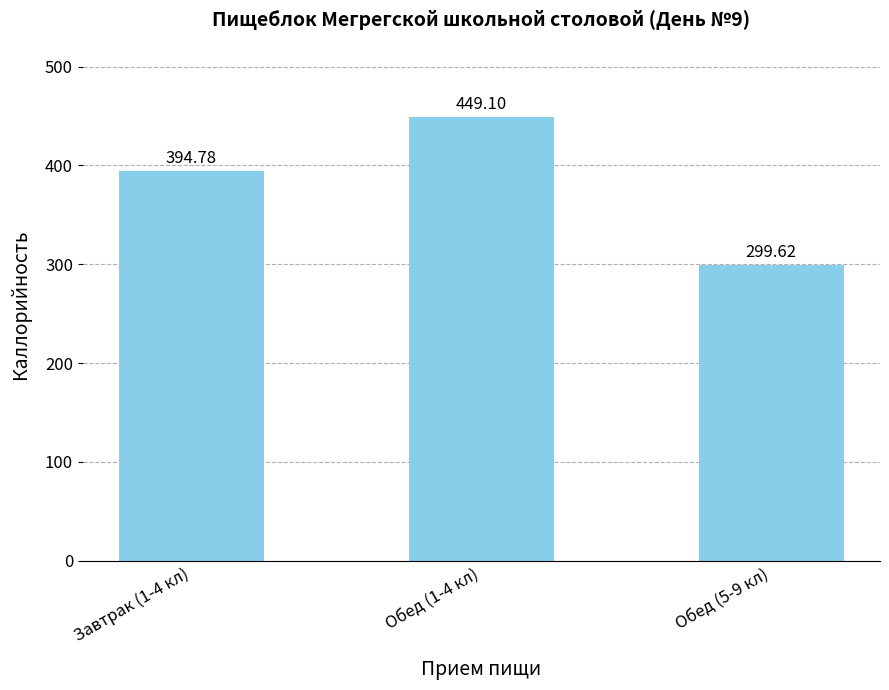

How many values exceed 394?

2